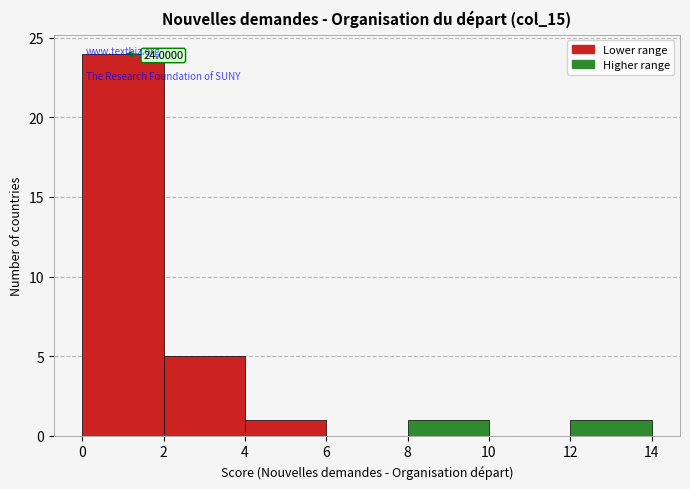

Over which range of the x-axis is the bar tallest?

0 to 2